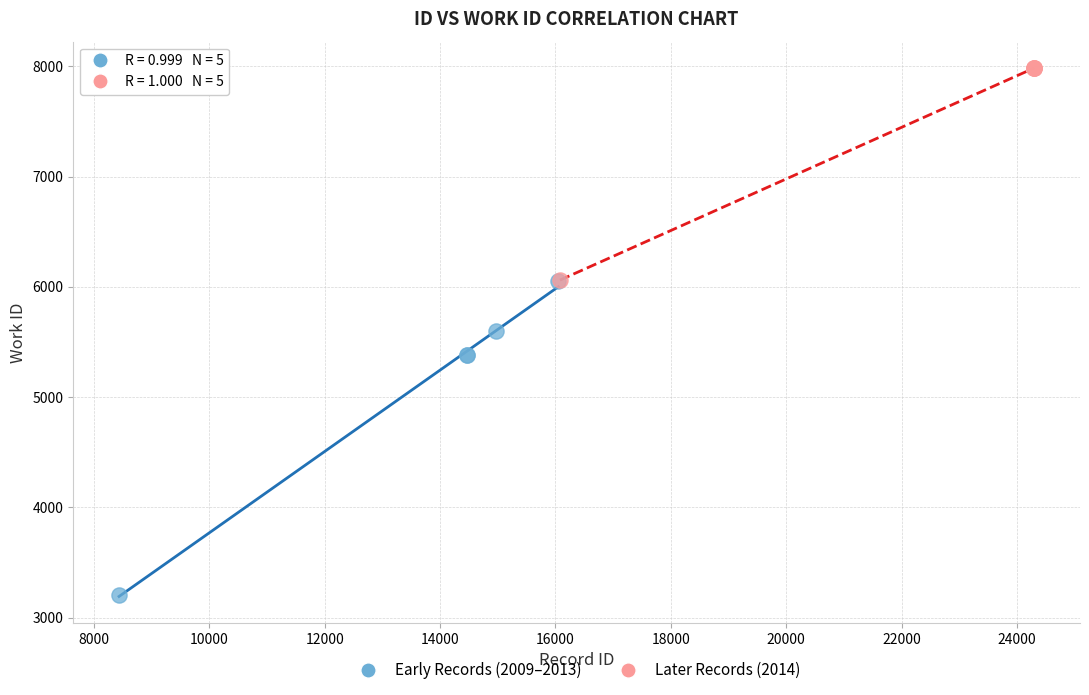

Which series contains the lowest Y value?

Early Records (2009–2013)